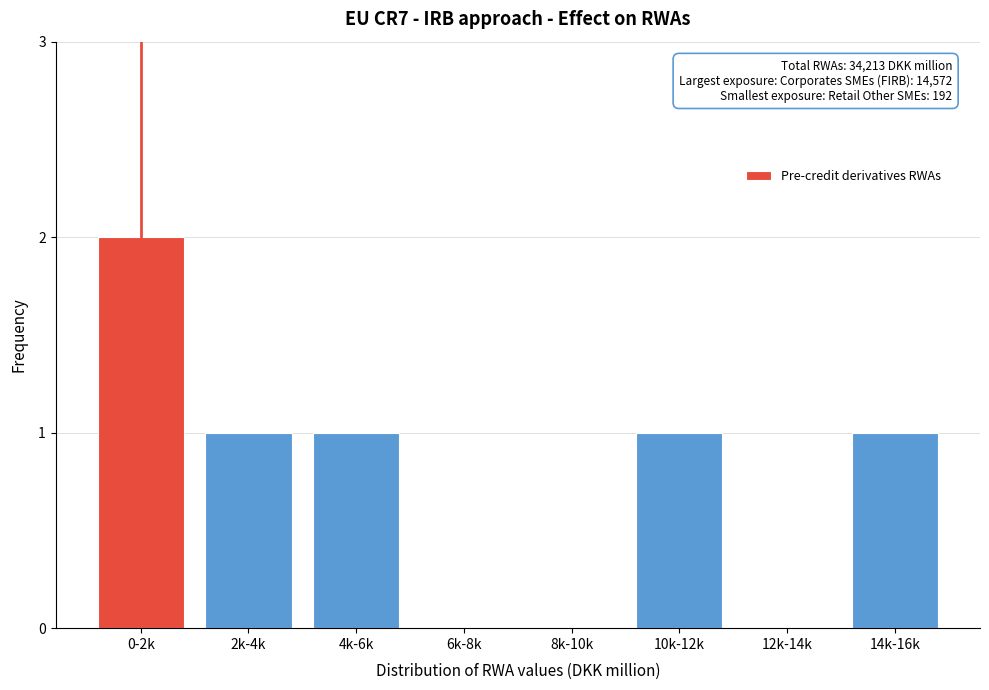

Reading left to right, transcribe all the data shown in this chart.

0-2k=2	2k-4k=1	4k-6k=1	6k-8k=0	8k-10k=0	10k-12k=1	12k-14k=0	14k-16k=1